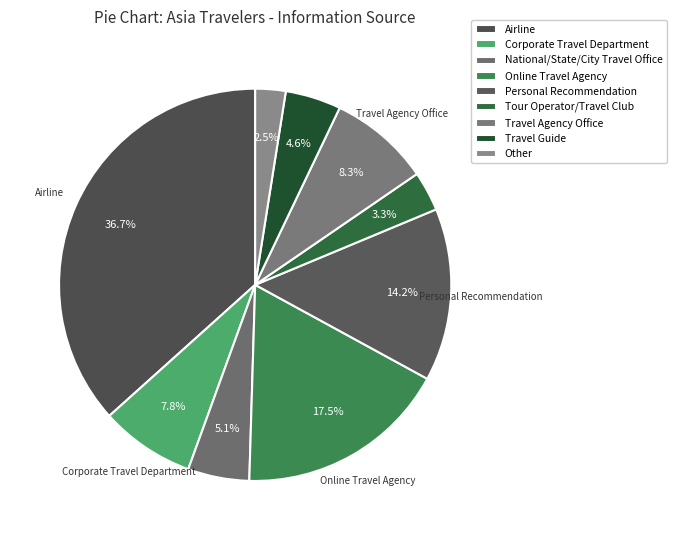

What is the smallest slice in the pie chart?

Other